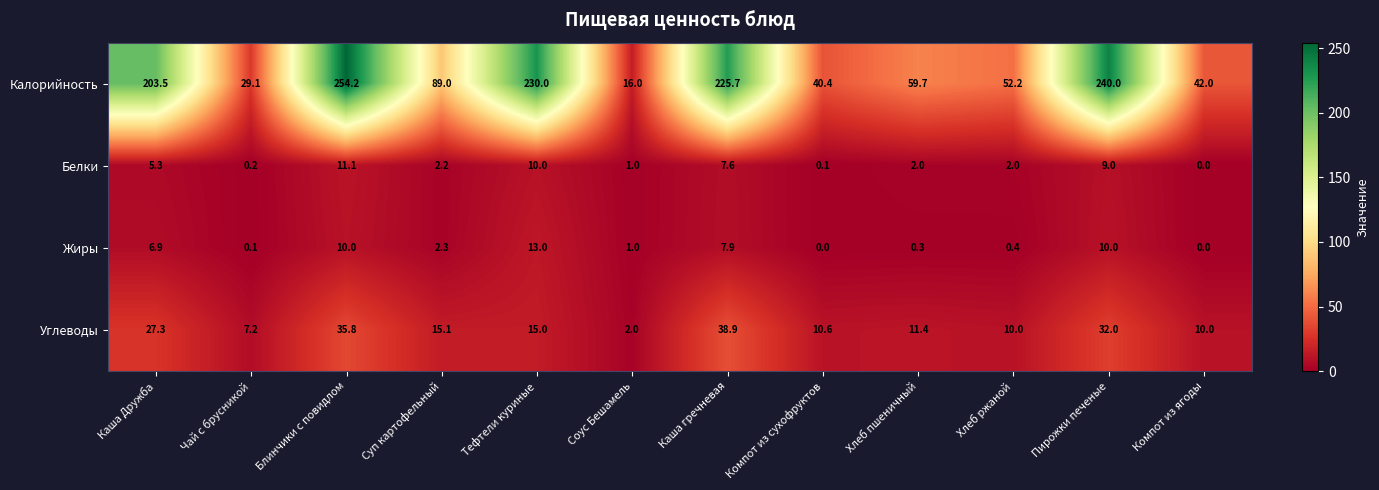

What is the difference between the highest and lowest values at Компот из ягоды?

42.0